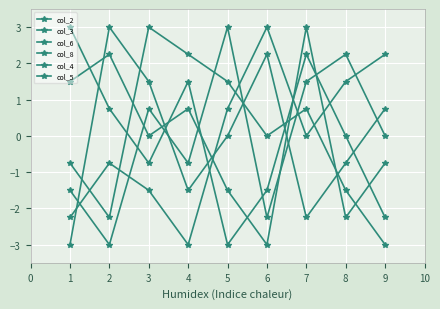

Which series has the largest total across all categories?

col_2